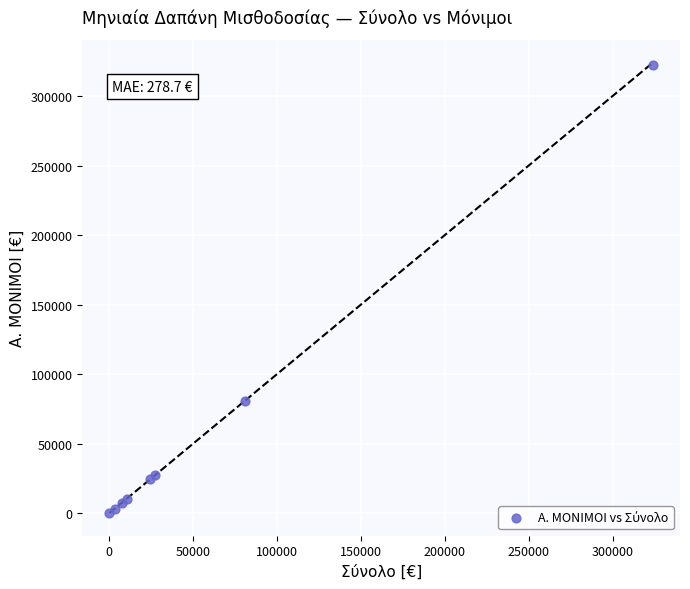

What Y value in the scatter plot is closest to 161236?

80339.5